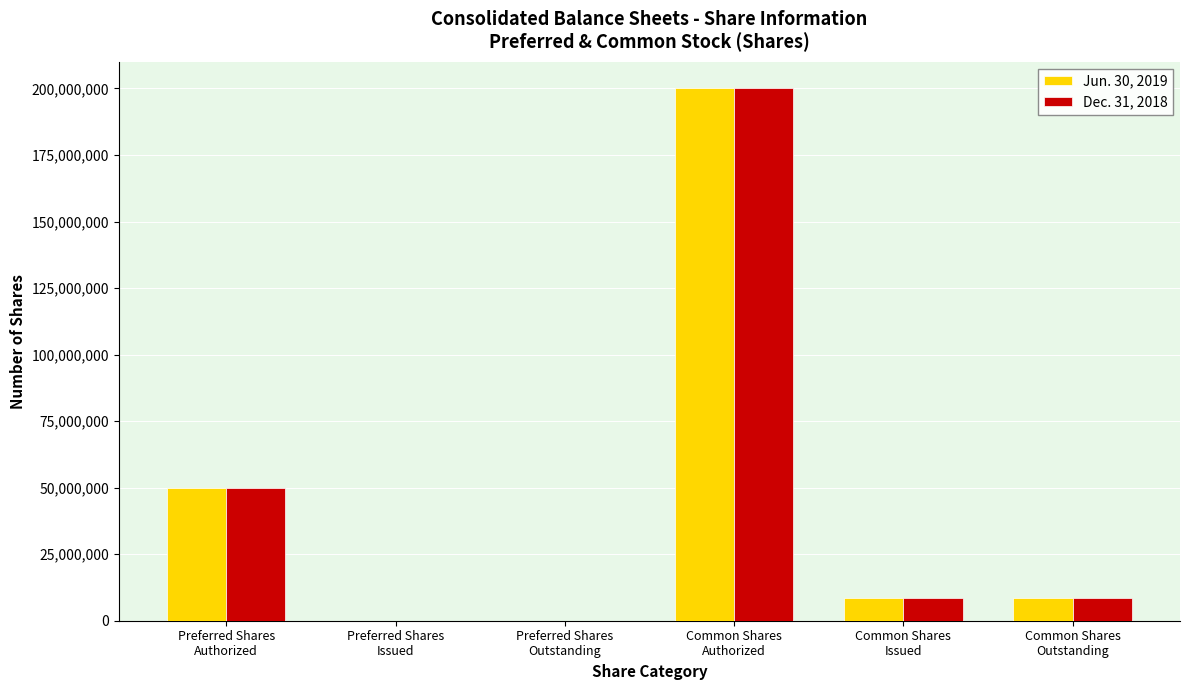

What is the maximum value shown in the chart?

200000000